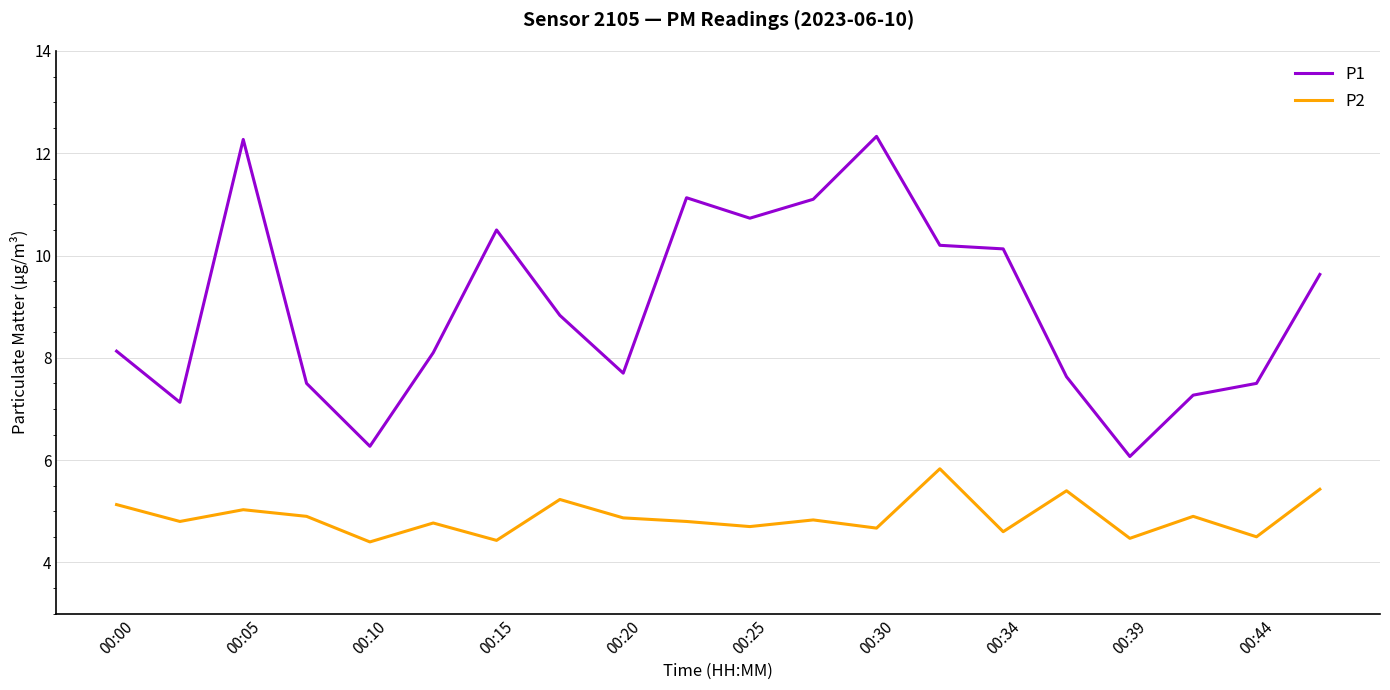

Which series has the widest spread of values?

P1